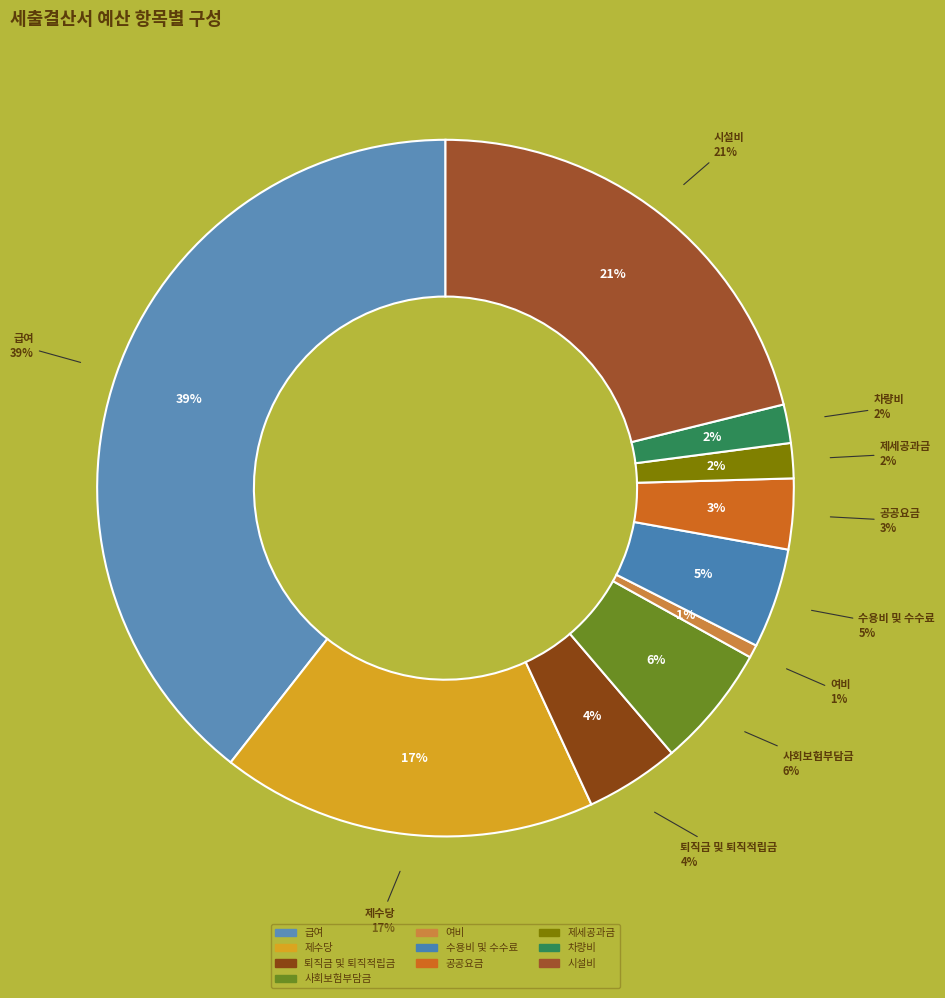

What percentage do 사회보험부담금 and 수용비 및 수수료 together represent?

10.3%